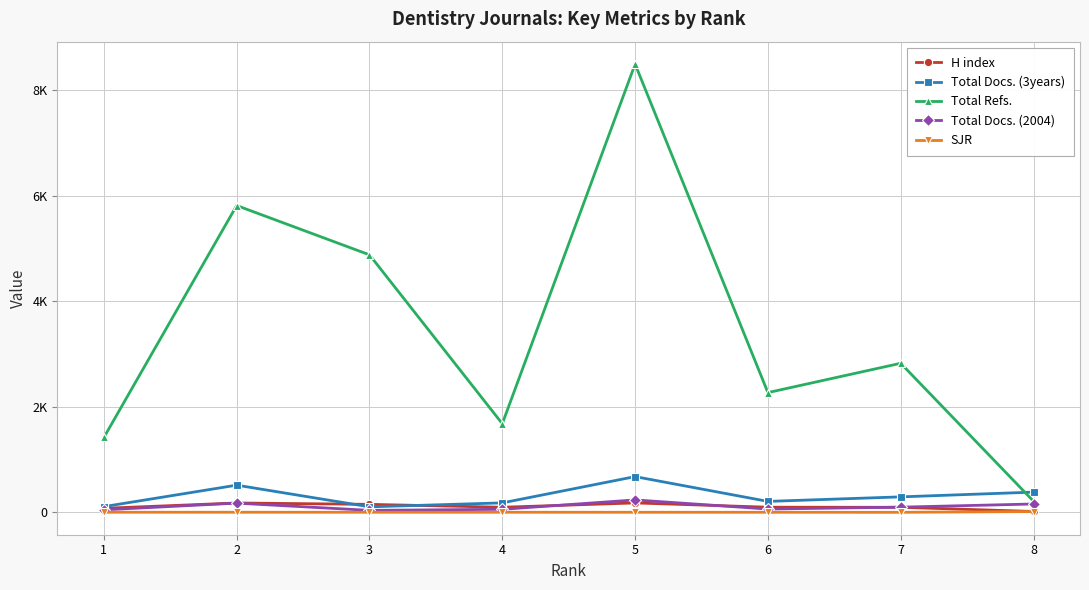

At how many categories does at least one series exceed 4999?

2